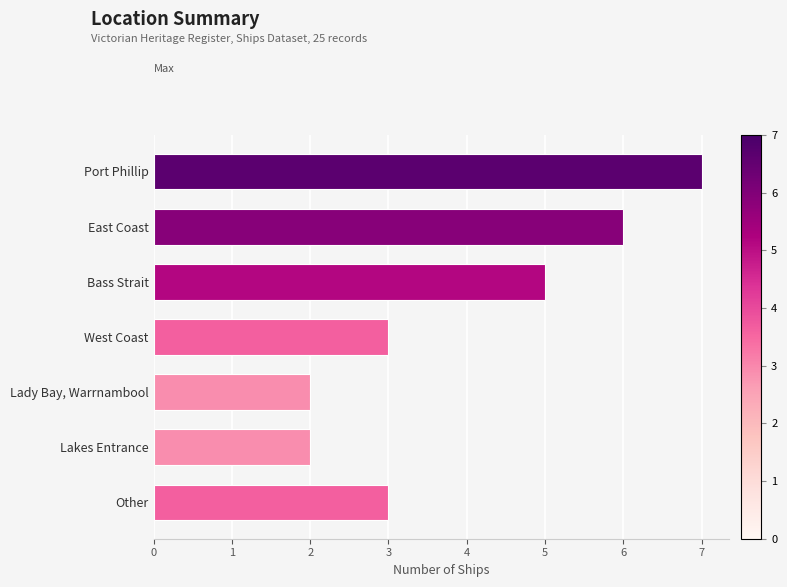

How many series are shown in this chart?

1